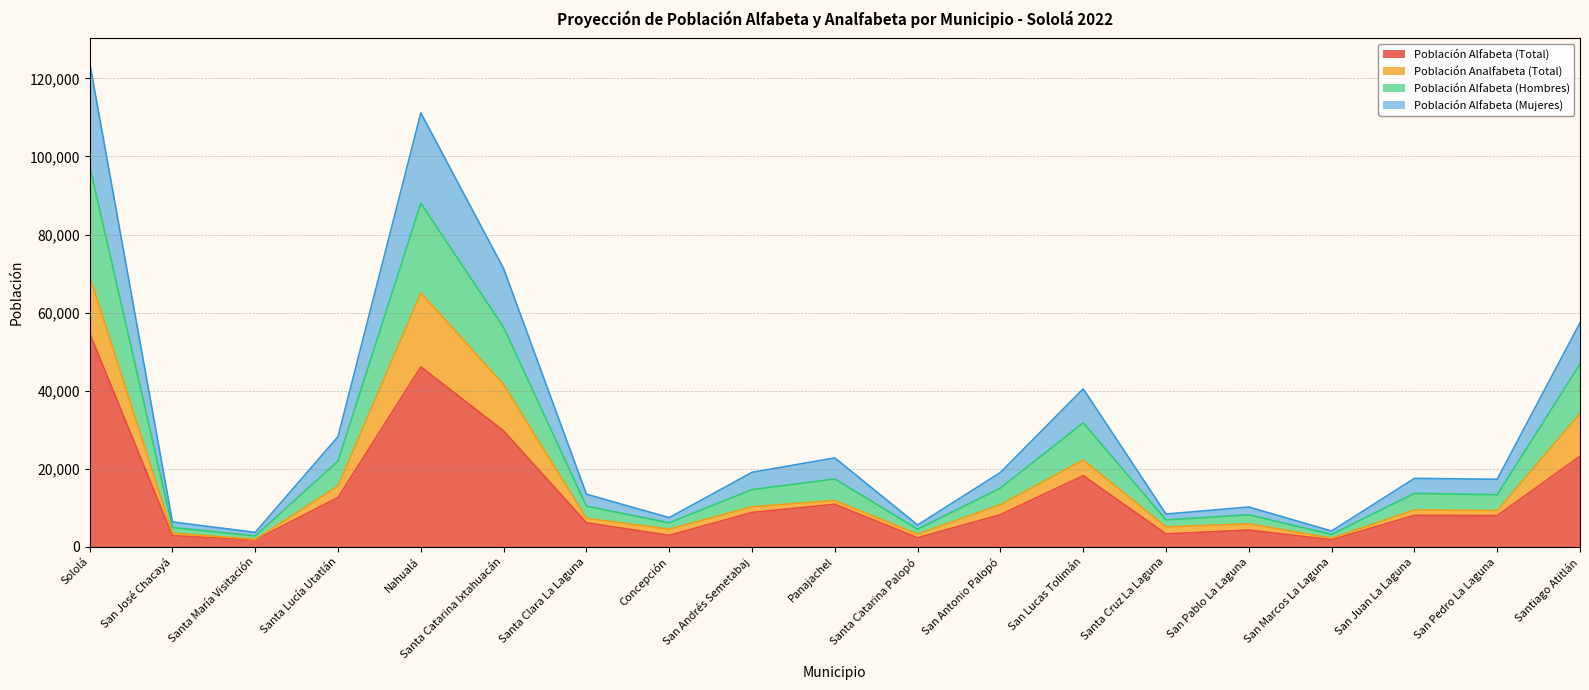

What position from the left is Santa Clara La Laguna?

7